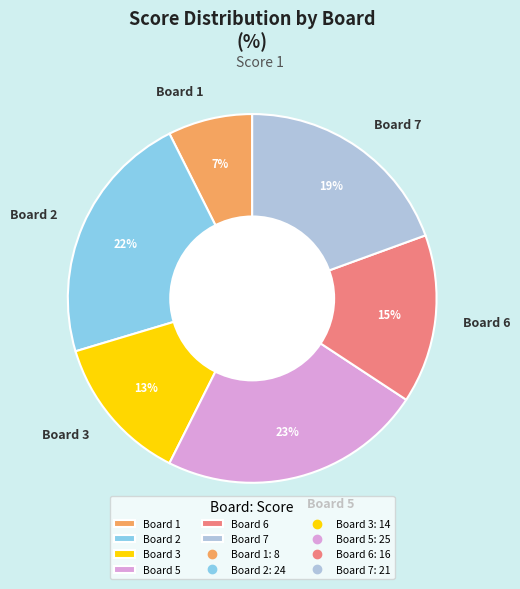

Combined, do Board 5 and Board 1 account for over 50%?

No